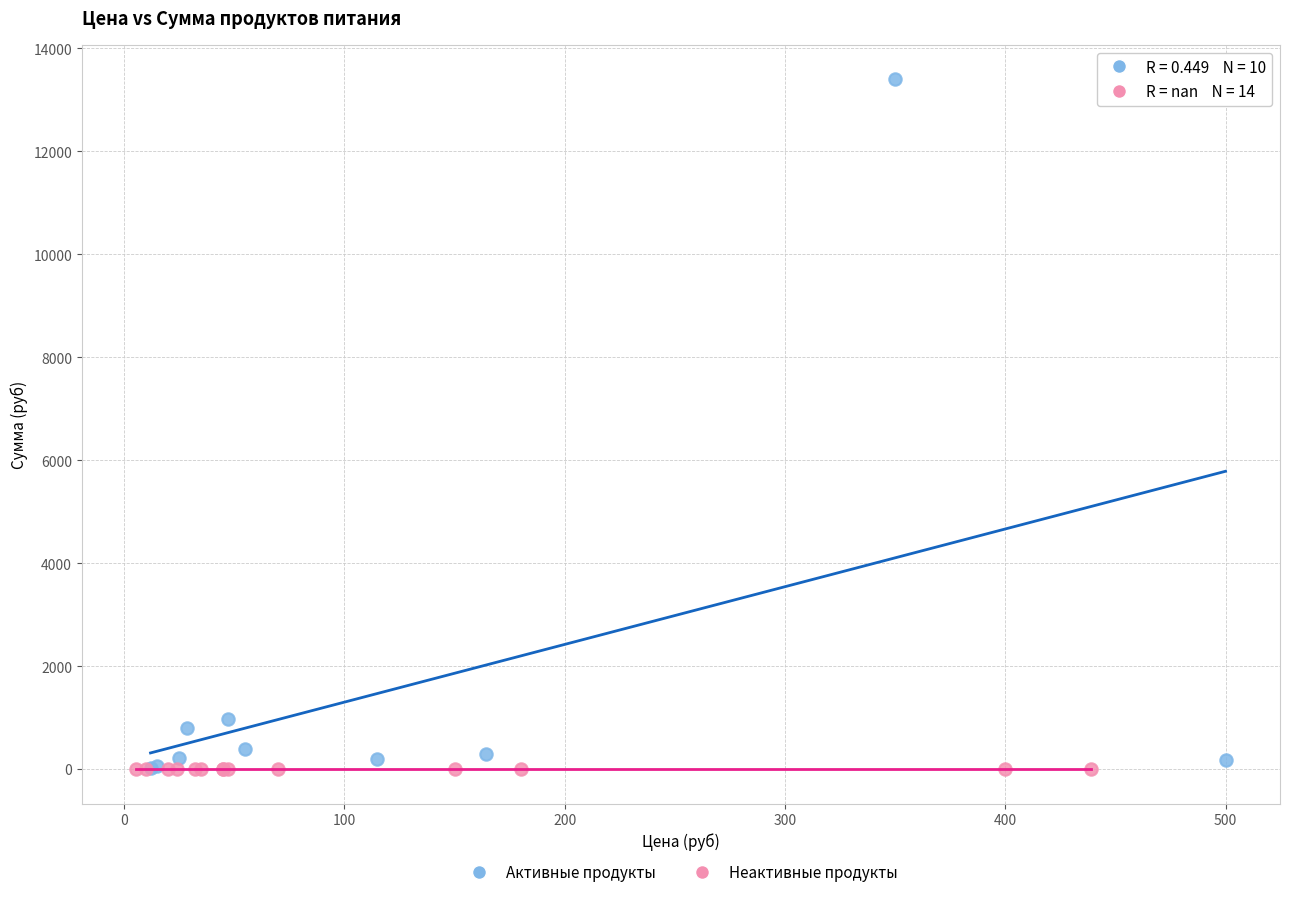

Which series contains the highest Y value?

Активные продукты